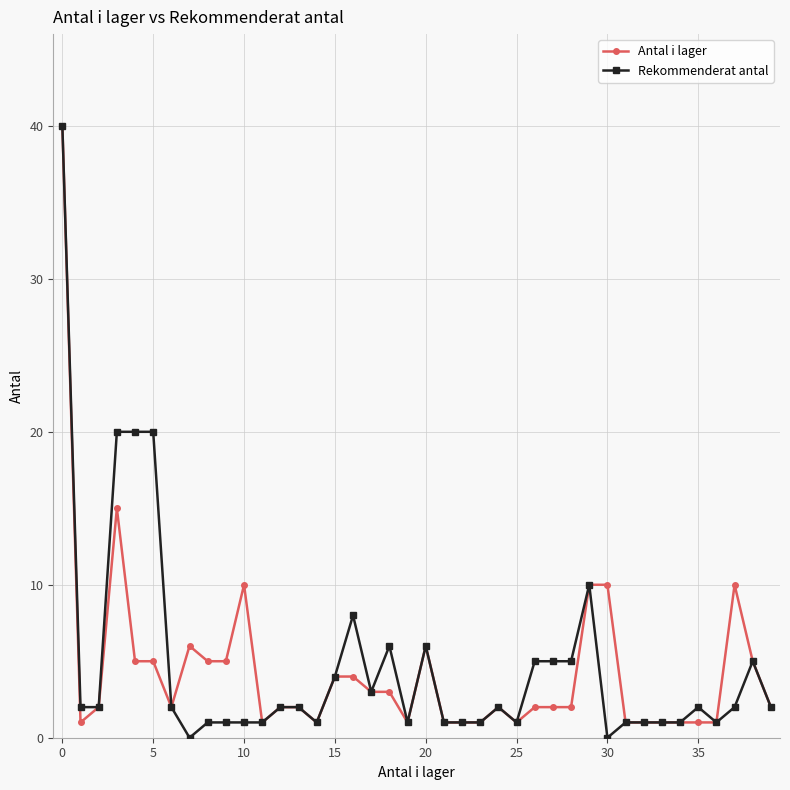

What is the greatest value displayed?

40